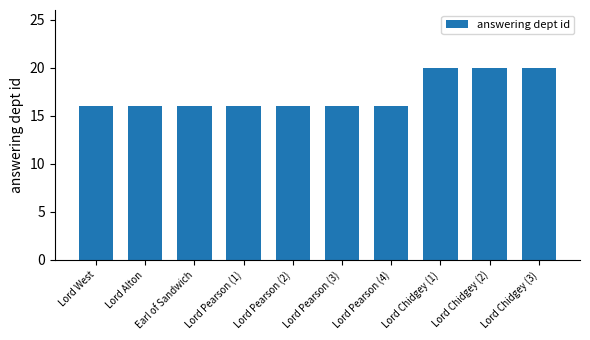

What is the label of the 1st bar from the right?

Lord Chidgey (3)